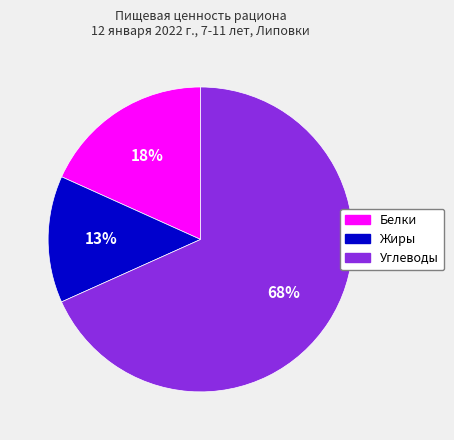

To the nearest percent, what is the difference between the Белки and Жиры slice percentages?

5%